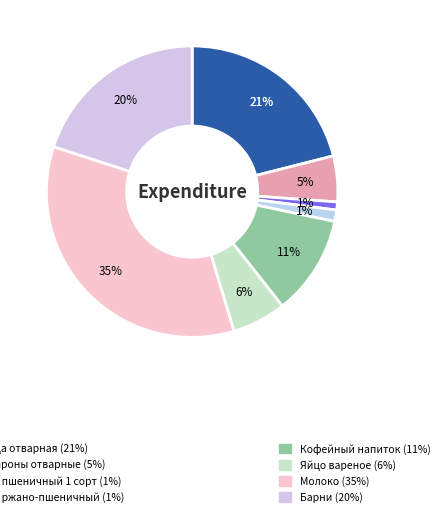

How many segments does this pie chart have?

8